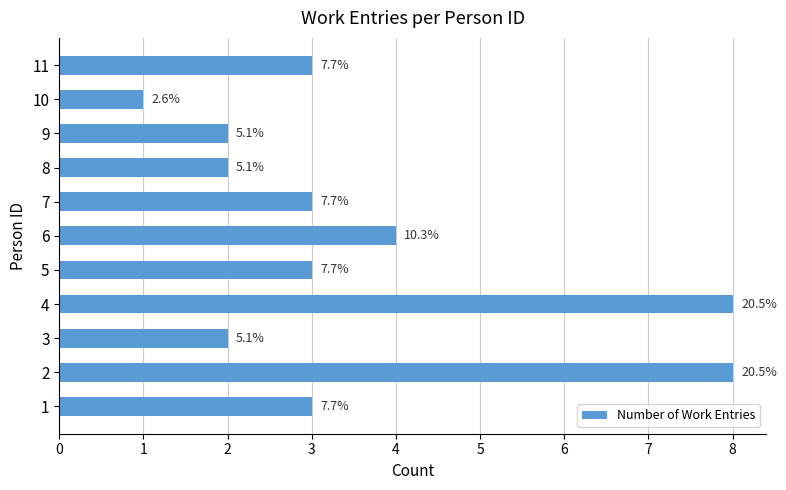

What is the maximum value shown in the chart?

8